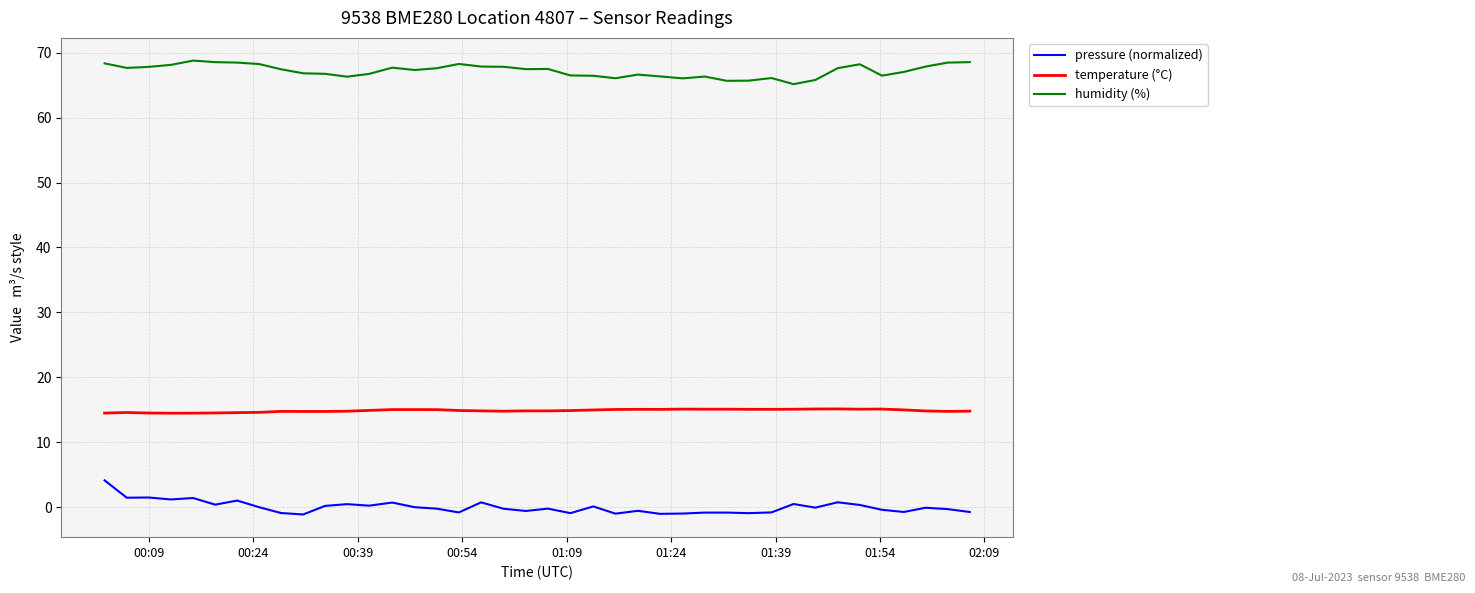

Does the chart display data point markers on the line(s)?

No